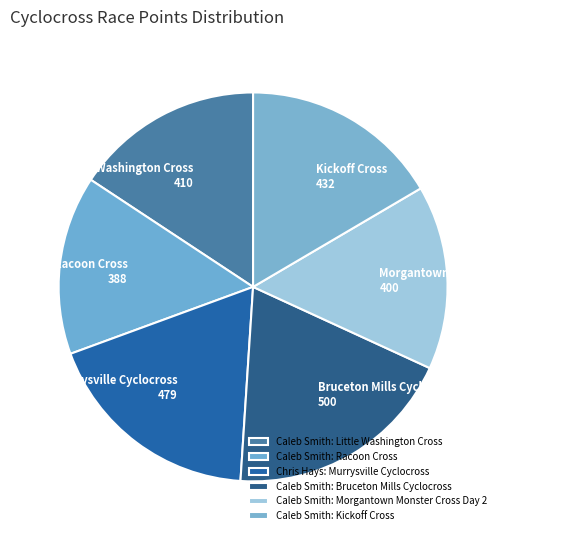

Do Murrysville Cyclocross and Morgantown Monster Cross Day 2 together represent more than half of the pie?

No